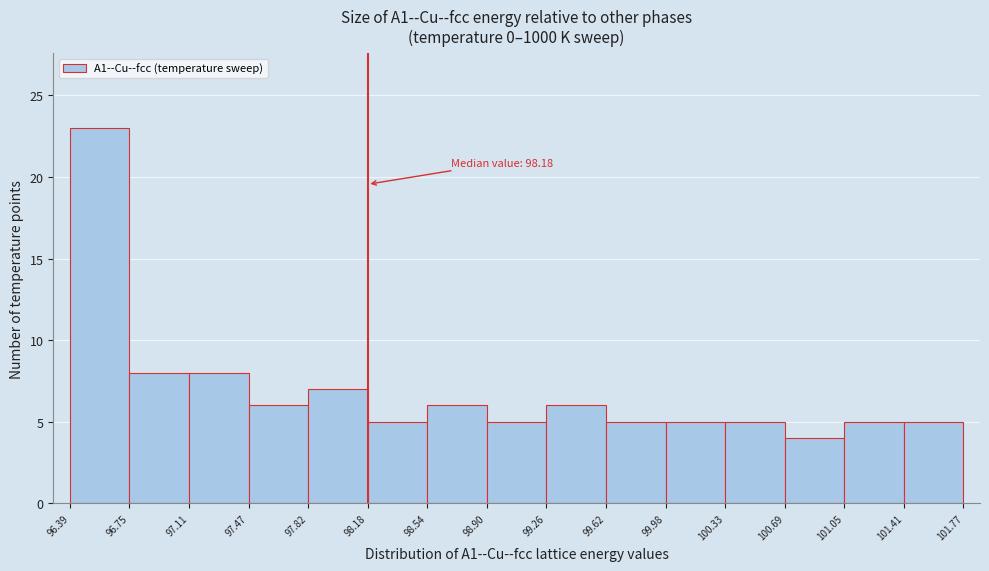

Which range on the x-axis has the tallest bar?

96.39 to 96.75